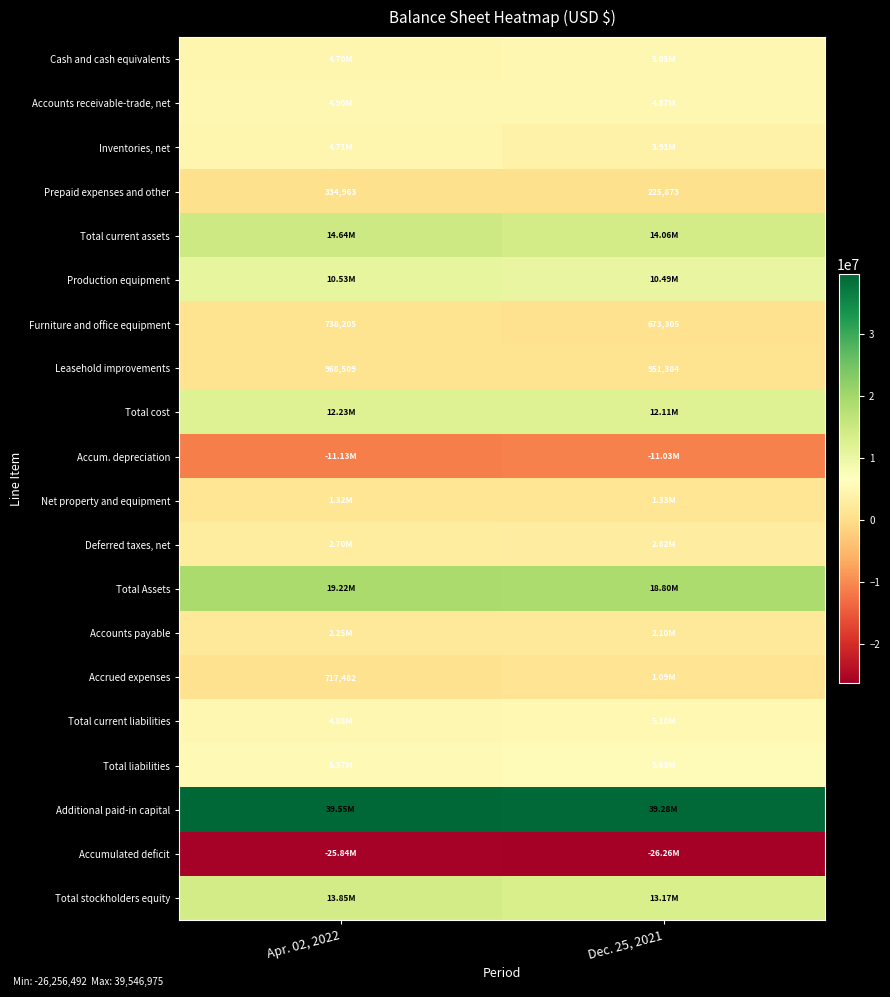

How many categories are shown in the chart?

2